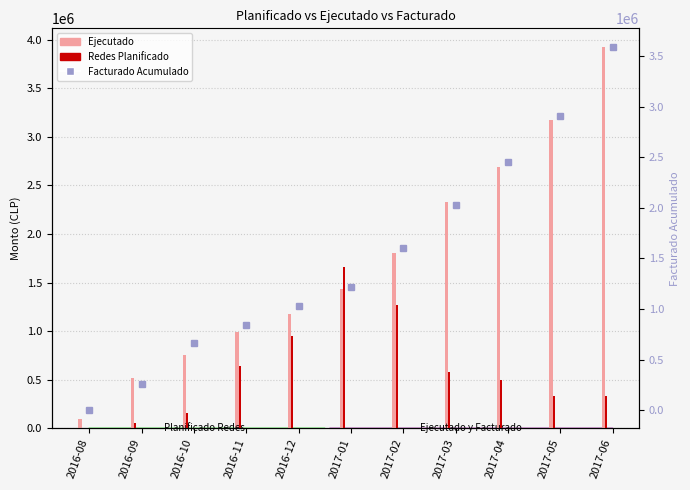

What value does the Facturado Acumulado series have at 2016-09?

254356.3